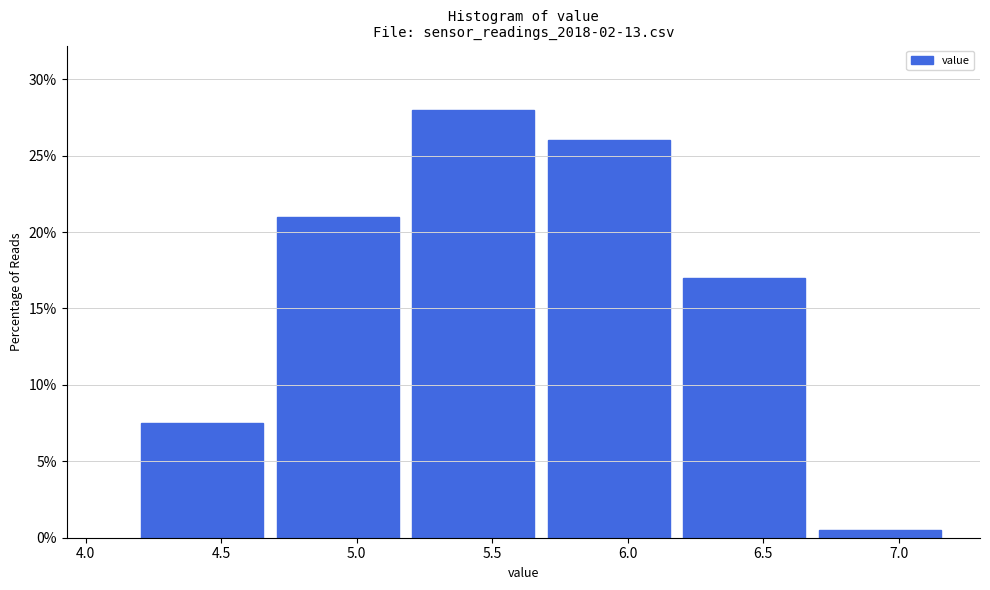

What is the height of the bar covering 6.68 to 7.18 on the x-axis? Neither the bar edges nor the heights are printed on the chart, so give them approximately, as read against the axes.

0.5